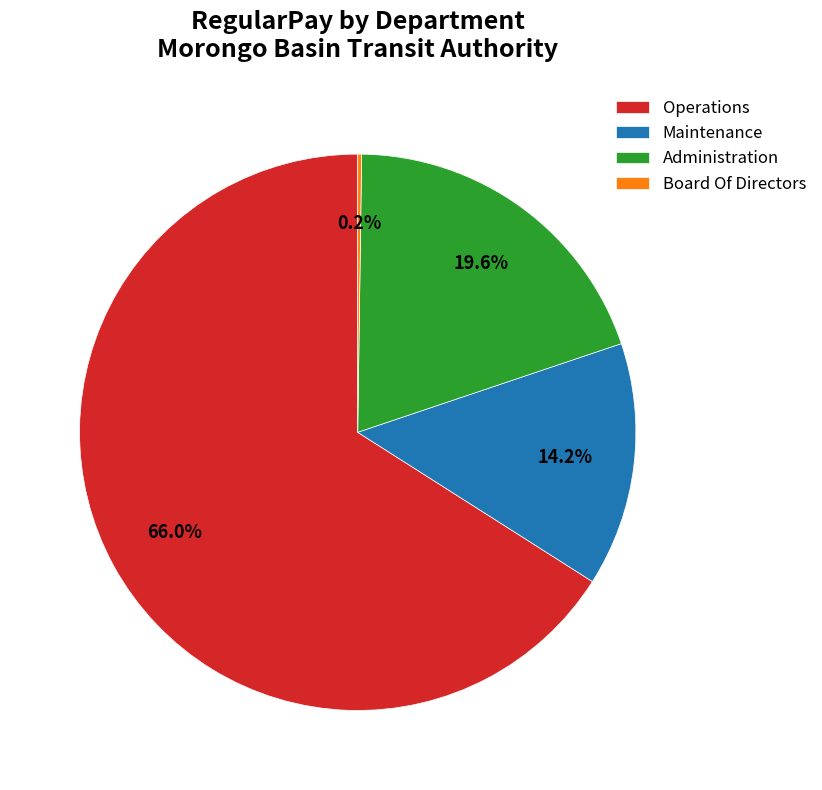

Is there any slice that represents more than half of the pie?

Yes